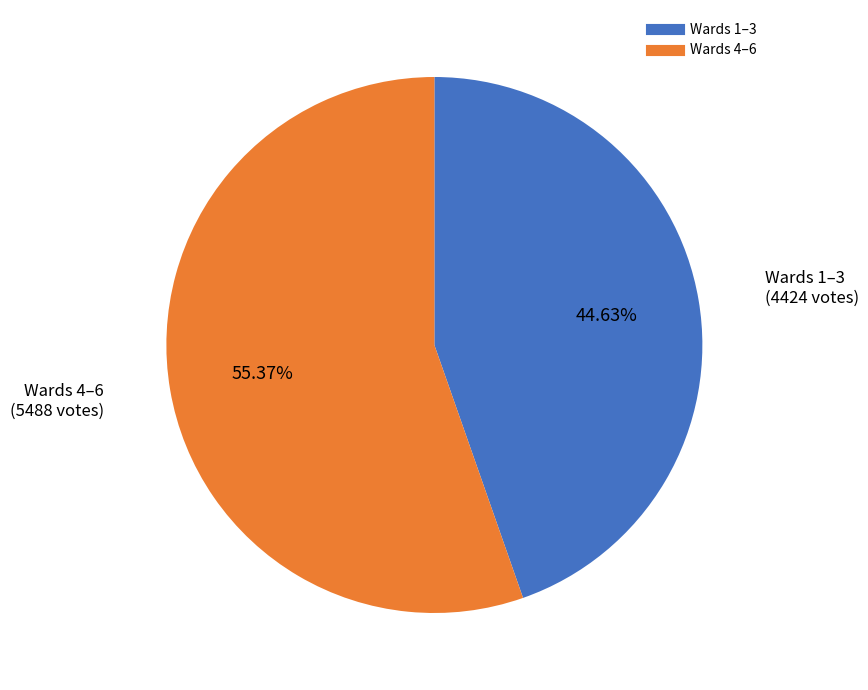

Is there a majority slice in this chart?

Yes